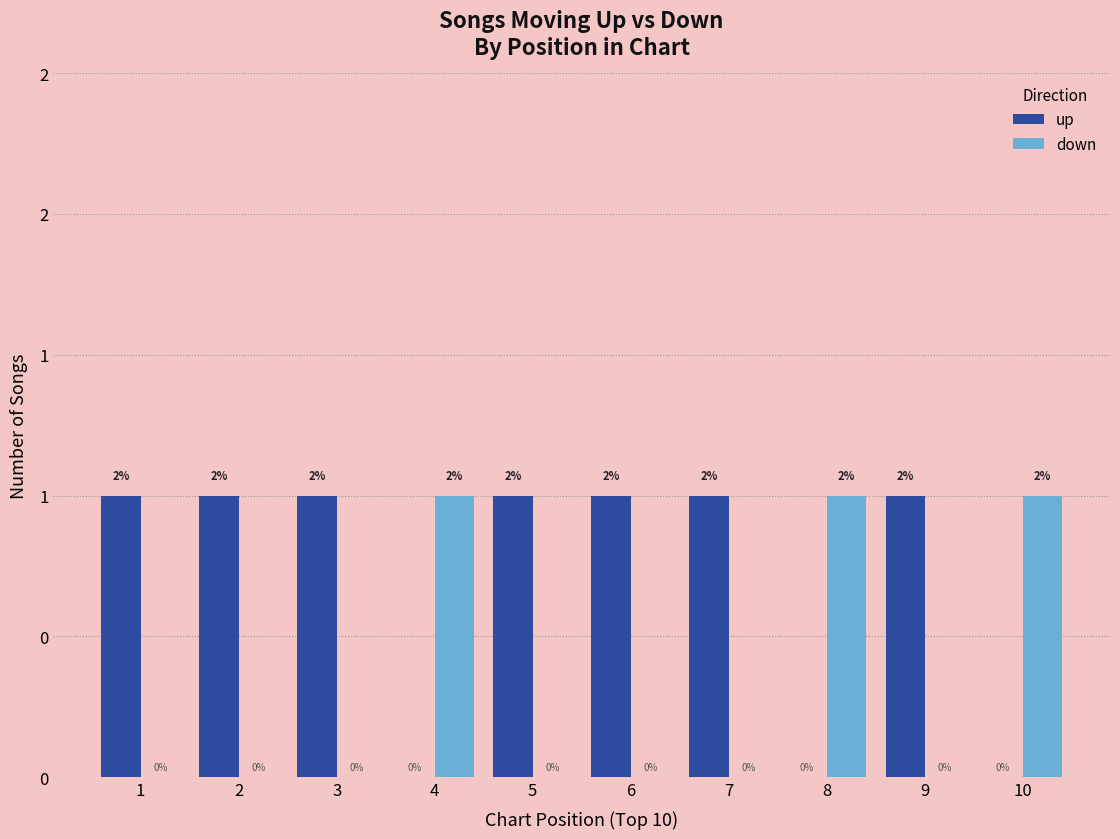

Are the bars horizontal?

No